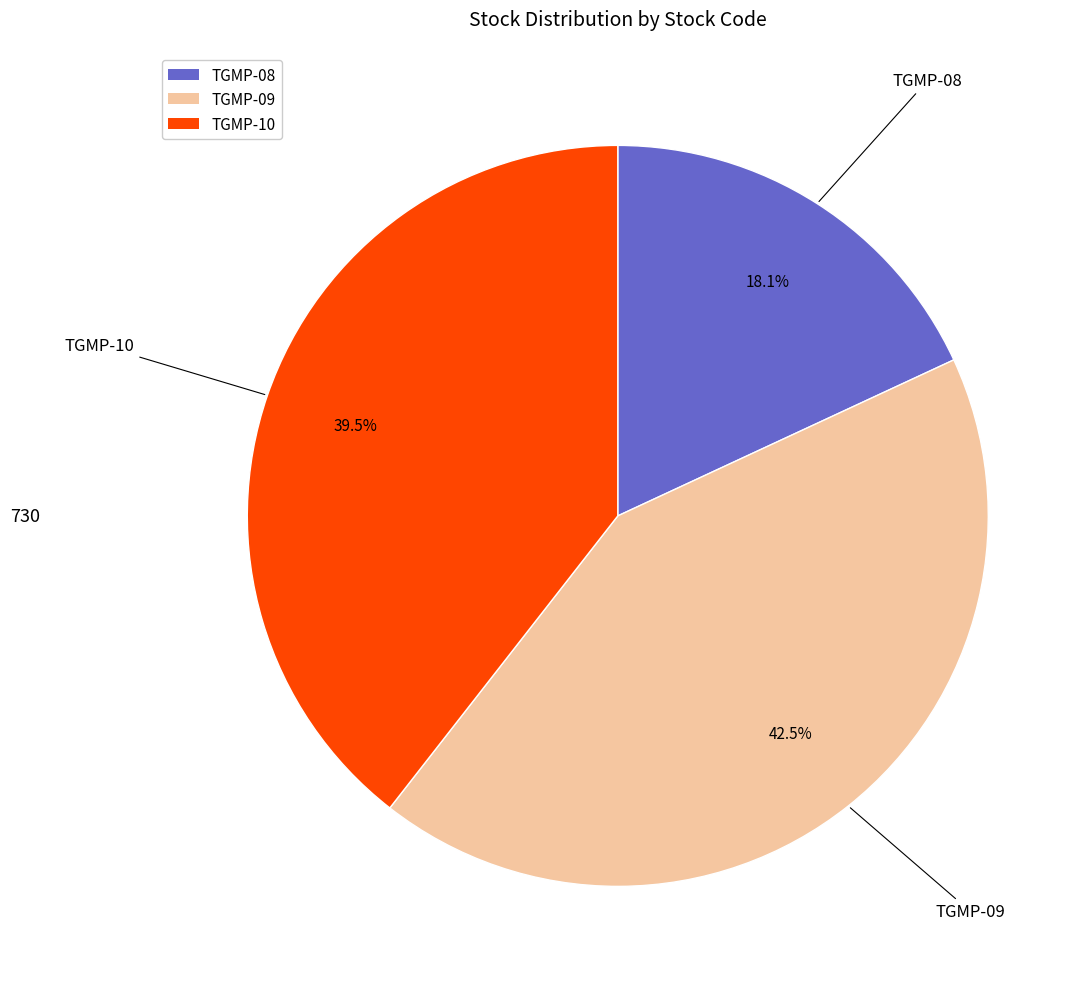

Which has a higher value, TGMP-09 or TGMP-10?

TGMP-09